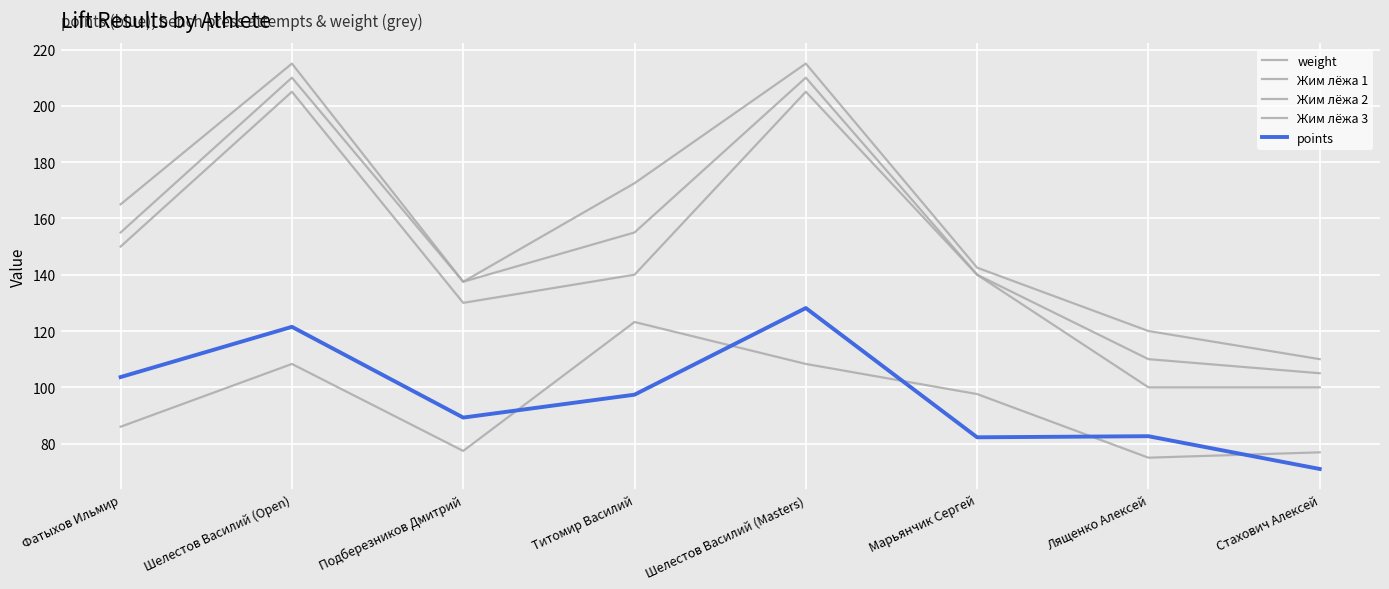

Reading left to right, list all the values displayed in this chart.

weight: 86.0	108.3	77.4	123.2	108.3	97.6	75.0	76.9
Жим лёжа 1: 150.0	205.0	130.0	140.0	205.0	140.0	100.0	100.0
Жим лёжа 2: 155.0	210.0	137.5	155.0	210.0	140.0	110.0	105.0
Жим лёжа 3: 165.0	215.0	137.5	172.5	215.0	142.5	120.0	110.0
points: 103.6	121.5	89.2	97.4	128.2	82.2	82.6	71.0